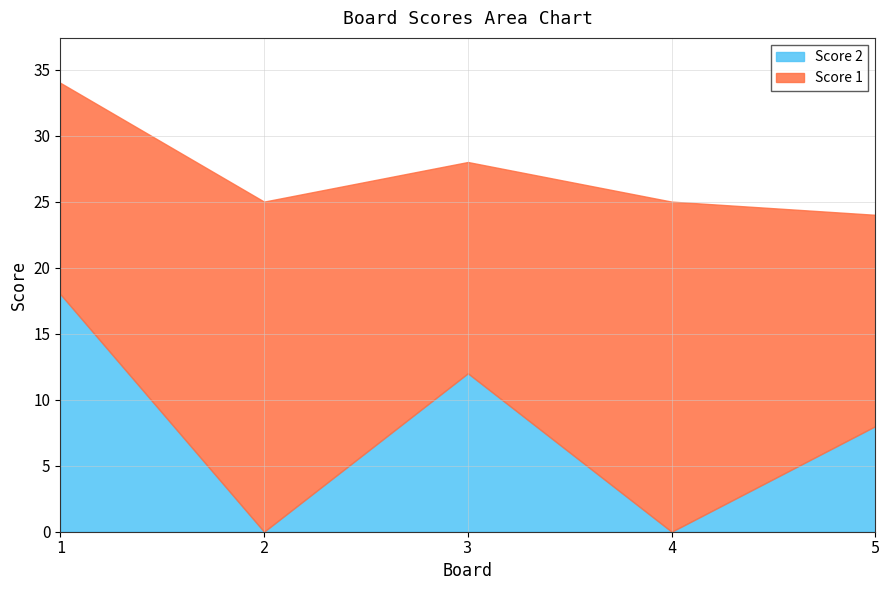

Reading left to right, what are all the values shown in this chart?

Score 1: 16	25	16	25	16
Score 2: 18	0	12	0	8